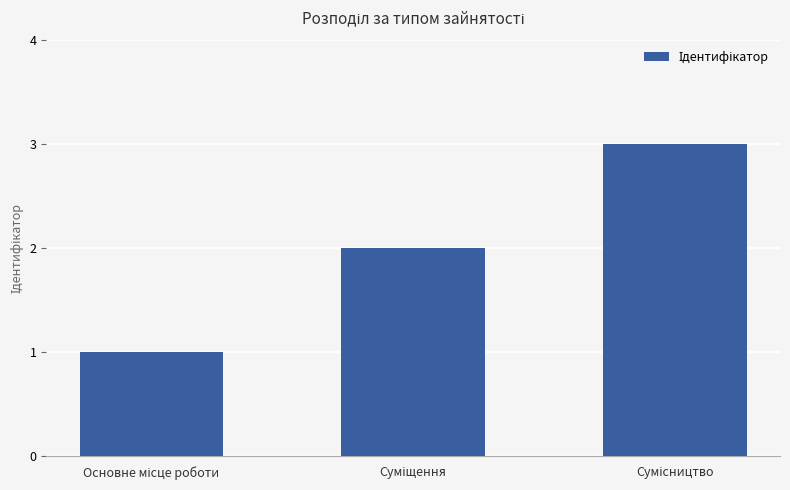

What is the greatest value displayed?

3